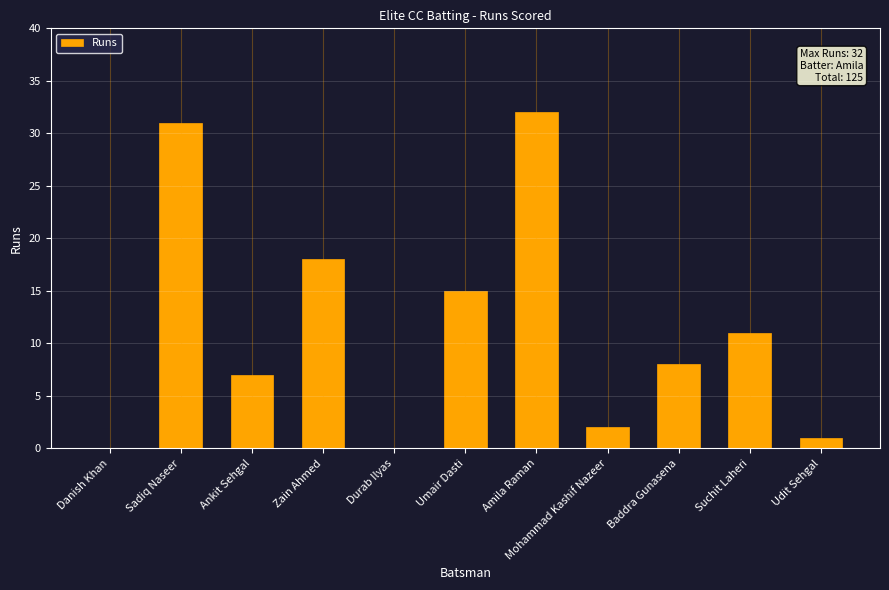

Is it true that the value at Danish Khan is 16?

False